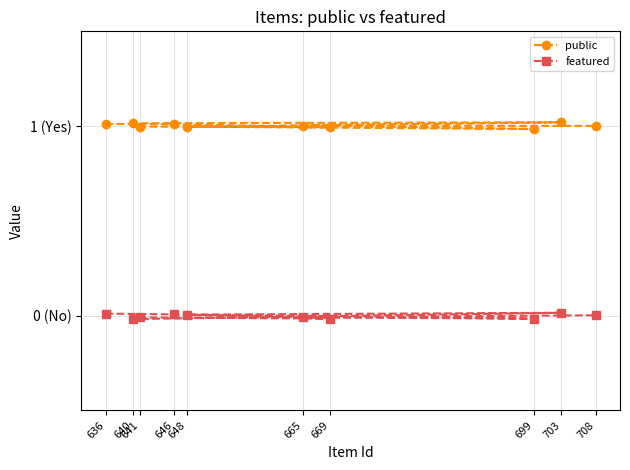

Where does the featured series first go above 0?

636